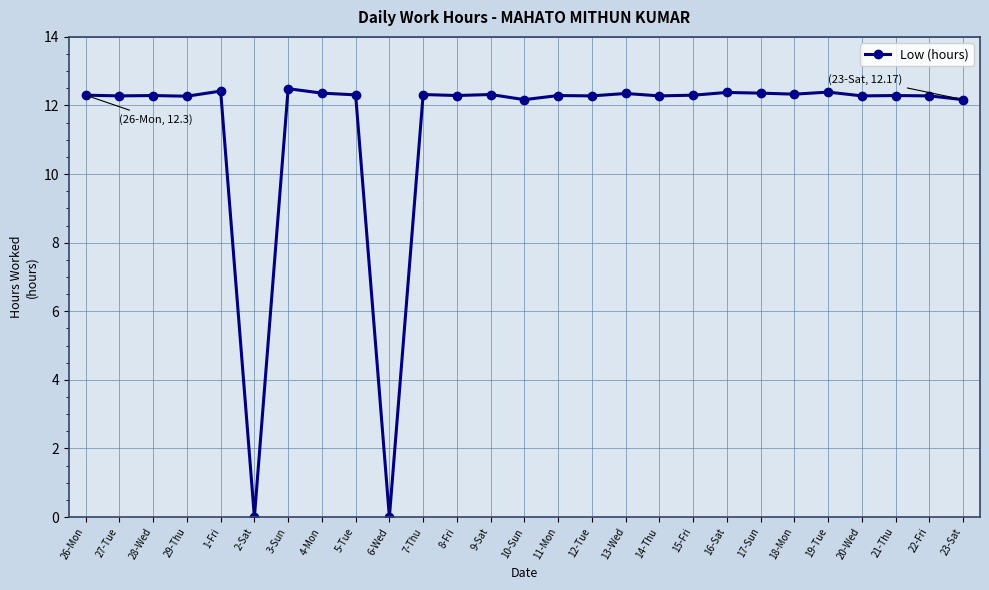

At which label does the data first exceed 12?

26-Mon